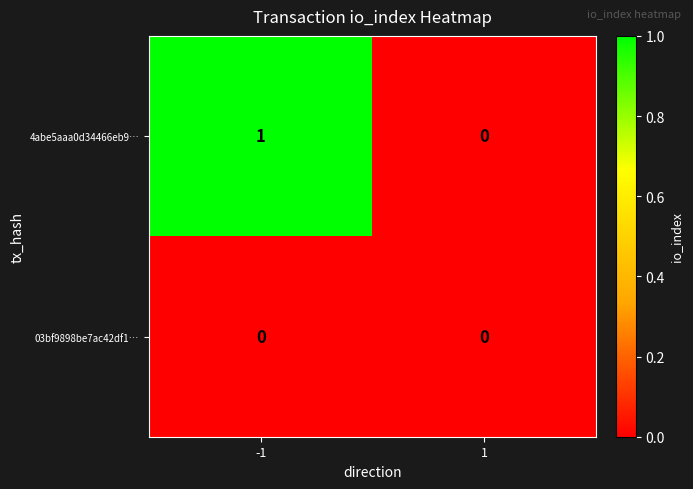

How many data points does each series have?

2